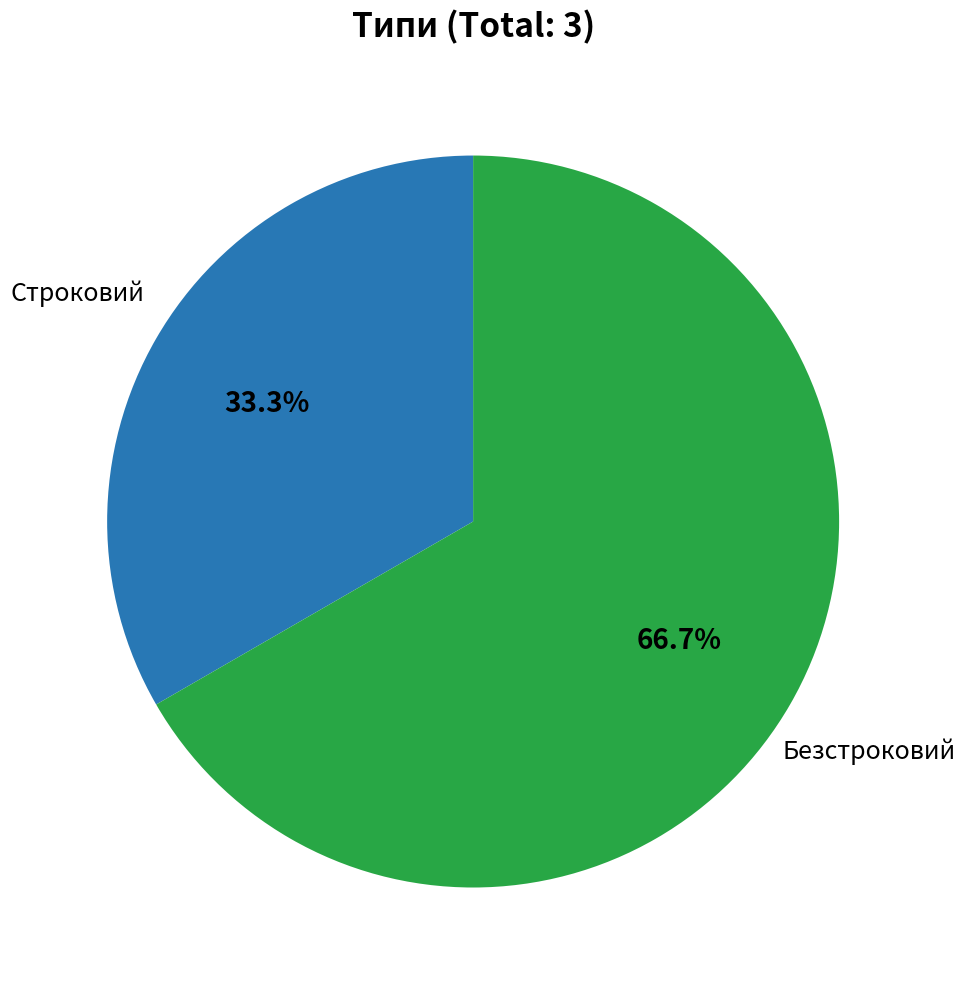

Is there a majority slice in this chart?

Yes